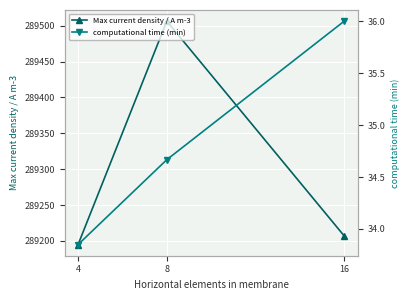

What is the value of the Max current density / A m-3 point at the 1st from the left?

289194.9